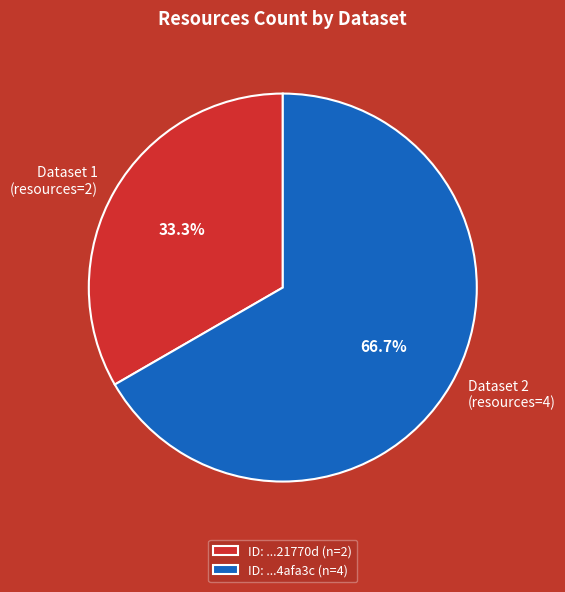

Does any single category account for the majority?

Yes